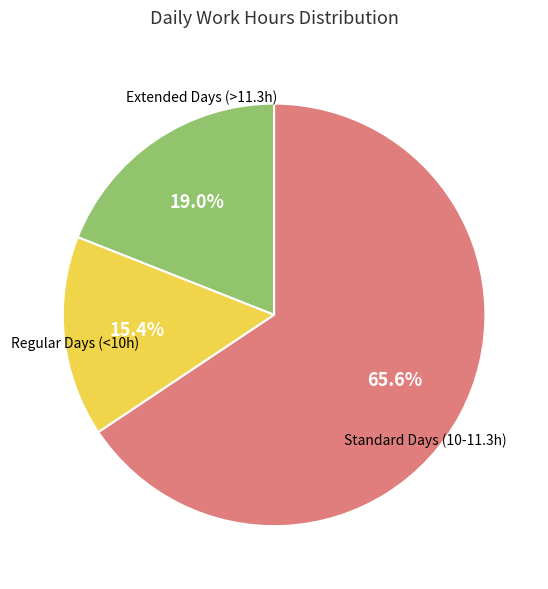

Does any single category account for the majority?

Yes